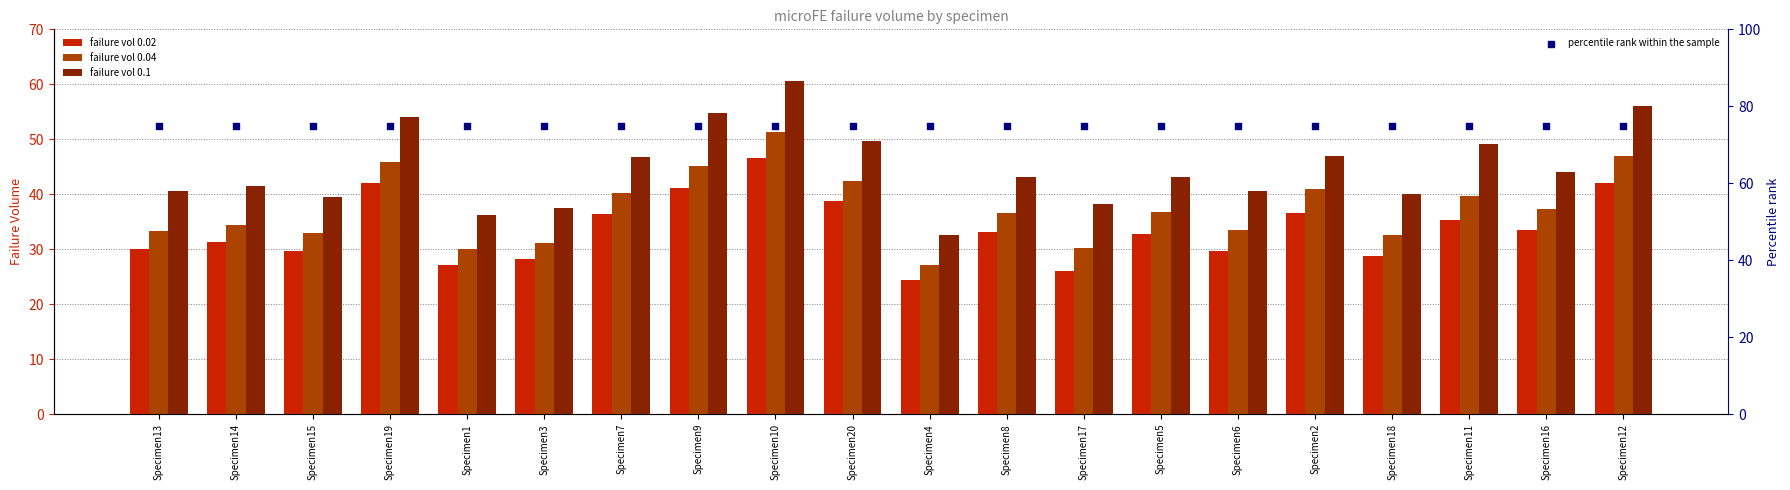

Which series has the largest total across all categories?

percentile rank within the sample